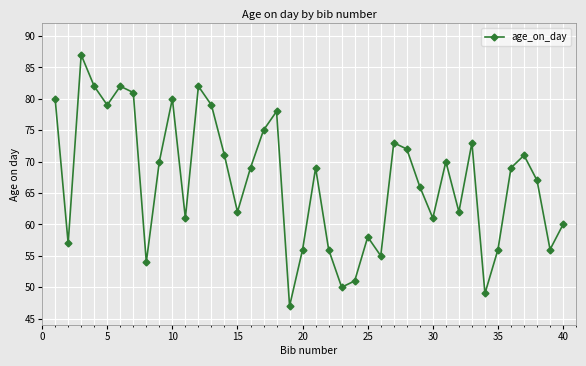

What is the average value?

67